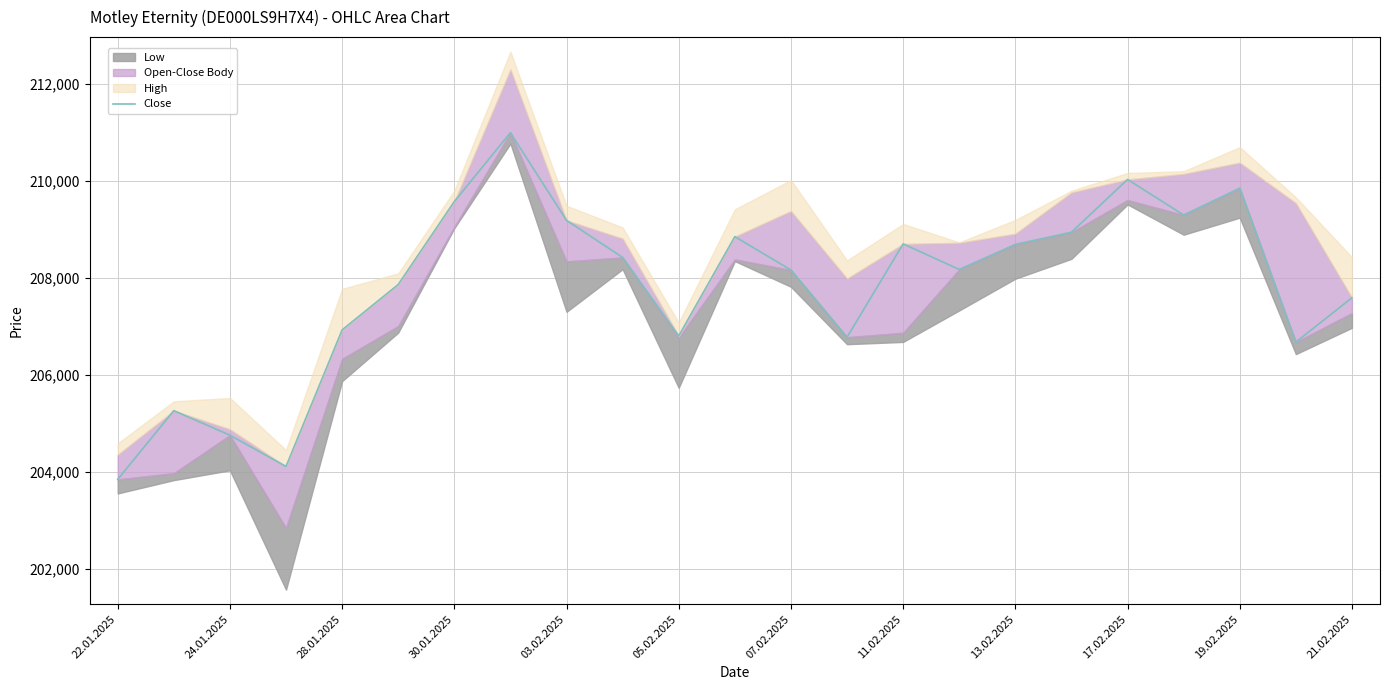

What is the sum of the values at 30.01.2025 and 03.02.2025?

418768